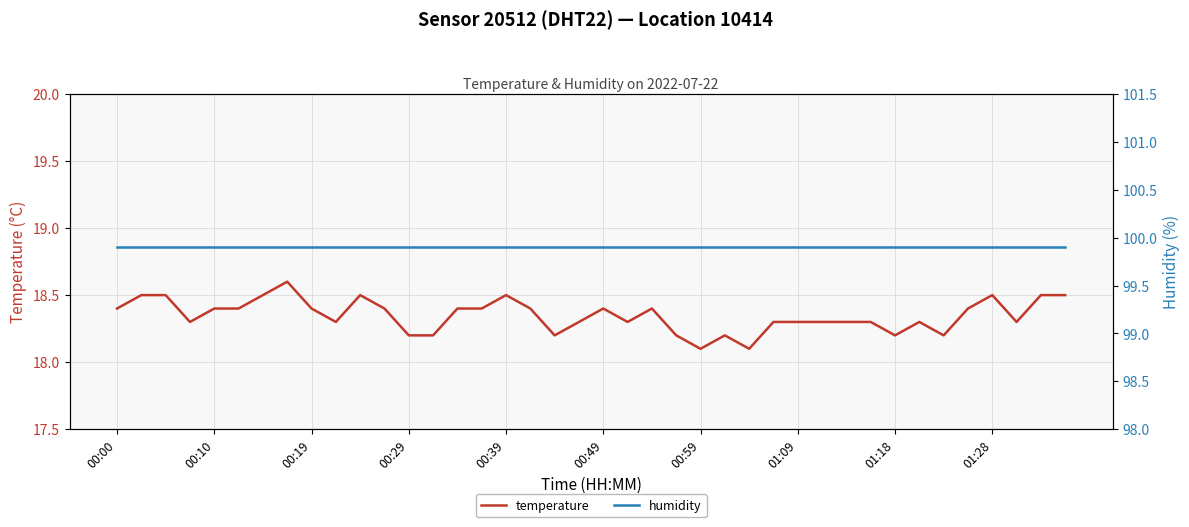

The value of temperature at 00:10 is 18.4. True or false?

True